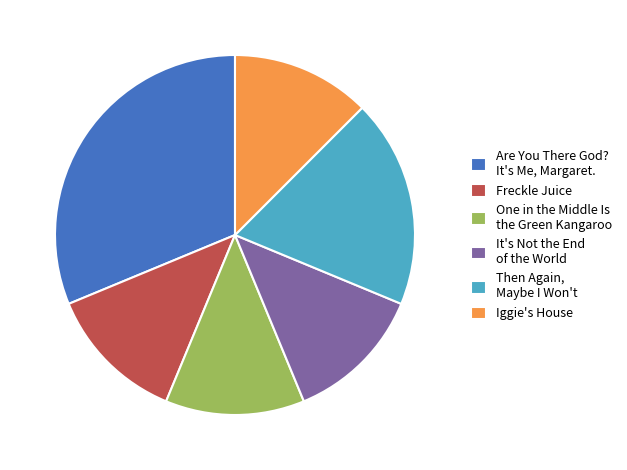

What is the largest slice in the pie chart?

Are You There God? It's Me, Margaret.